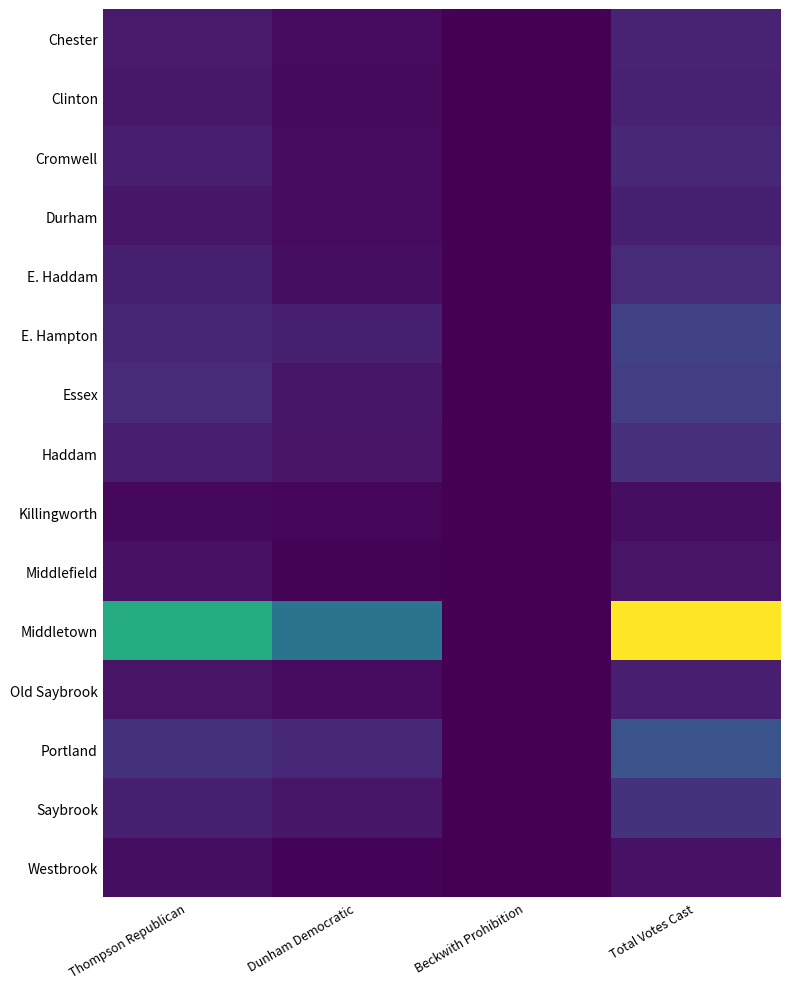

Which series has the largest total across all categories?

Middletown